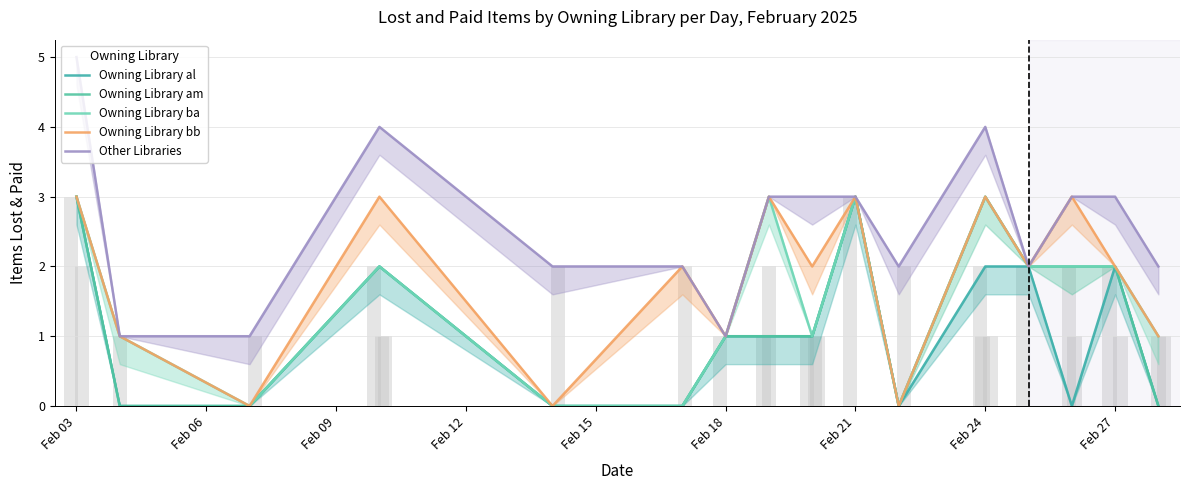

At how many categories does at least one series exceed 2?

8